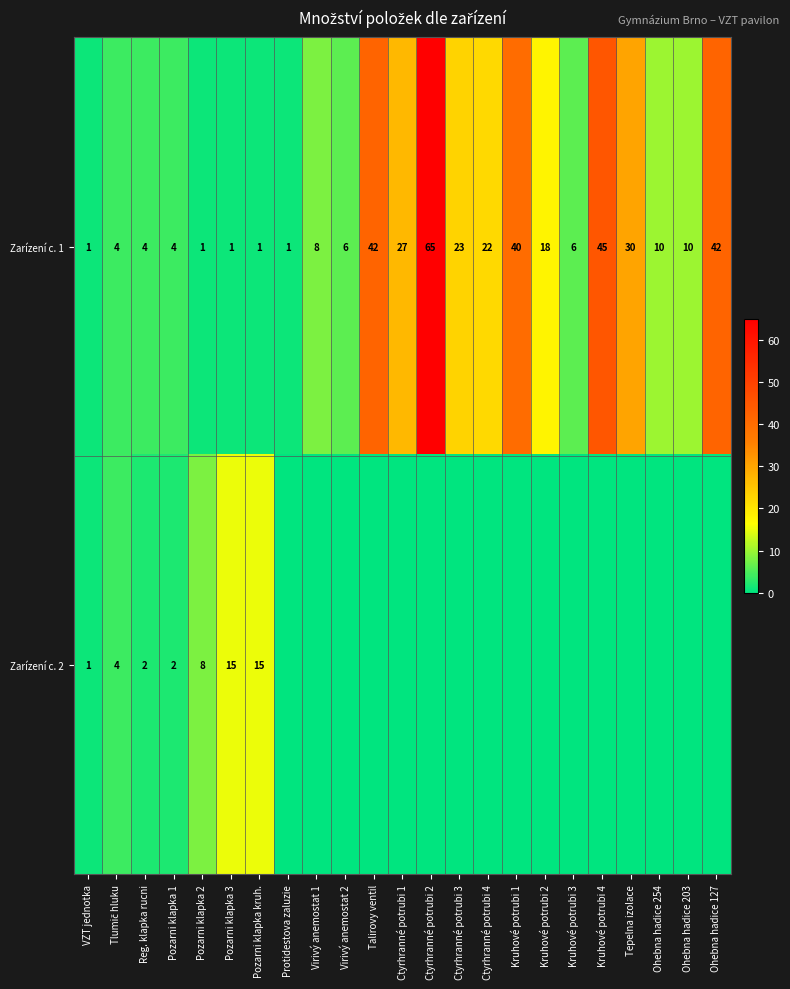

Where is Zarízení c. 1 nearest to the value 33?

Tepelna izolace